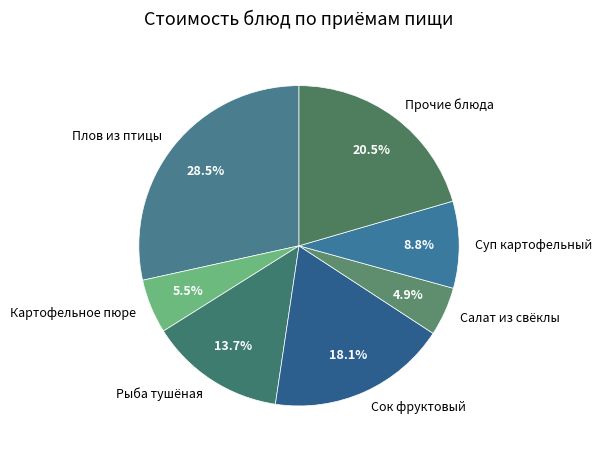

Which has a higher value, Плов из птицы or Суп картофельный?

Плов из птицы